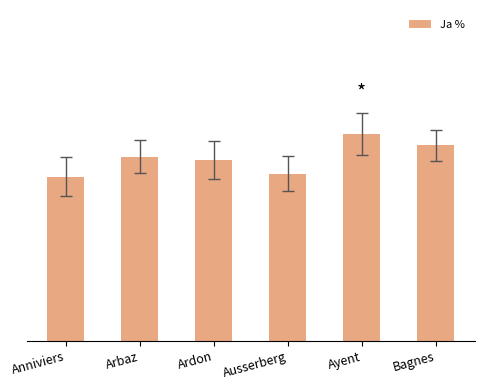

What is the sum of all values?

182.8